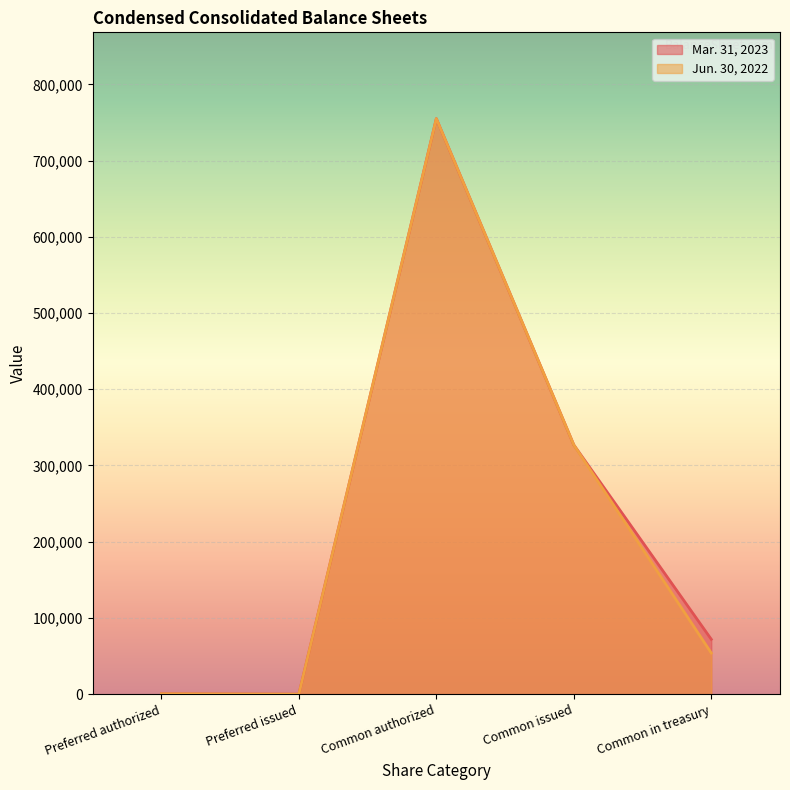

What is the maximum value for Jun. 30, 2022?

755000